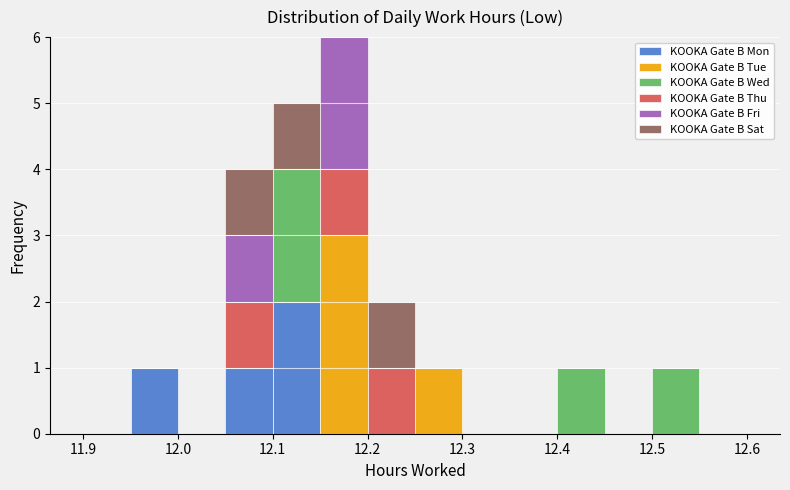

What is the total height of the stacked bar covering 12.50 to 12.55 on the x-axis? The values are not printed on the chart, so give them approximately, as read against the axis.

1